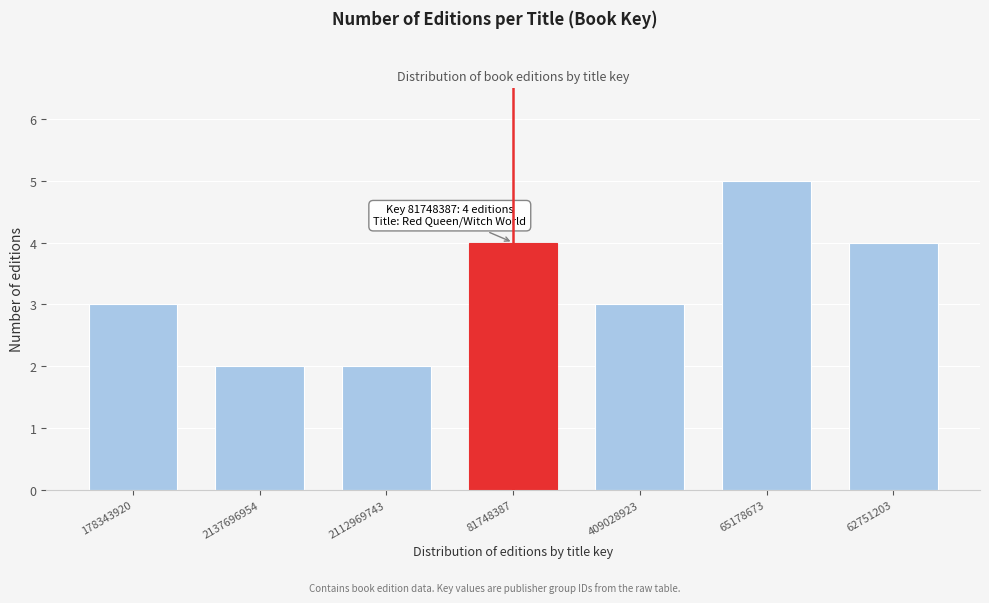

Reading left to right, transcribe all the data shown in this chart.

3	2	2	4	3	5	4